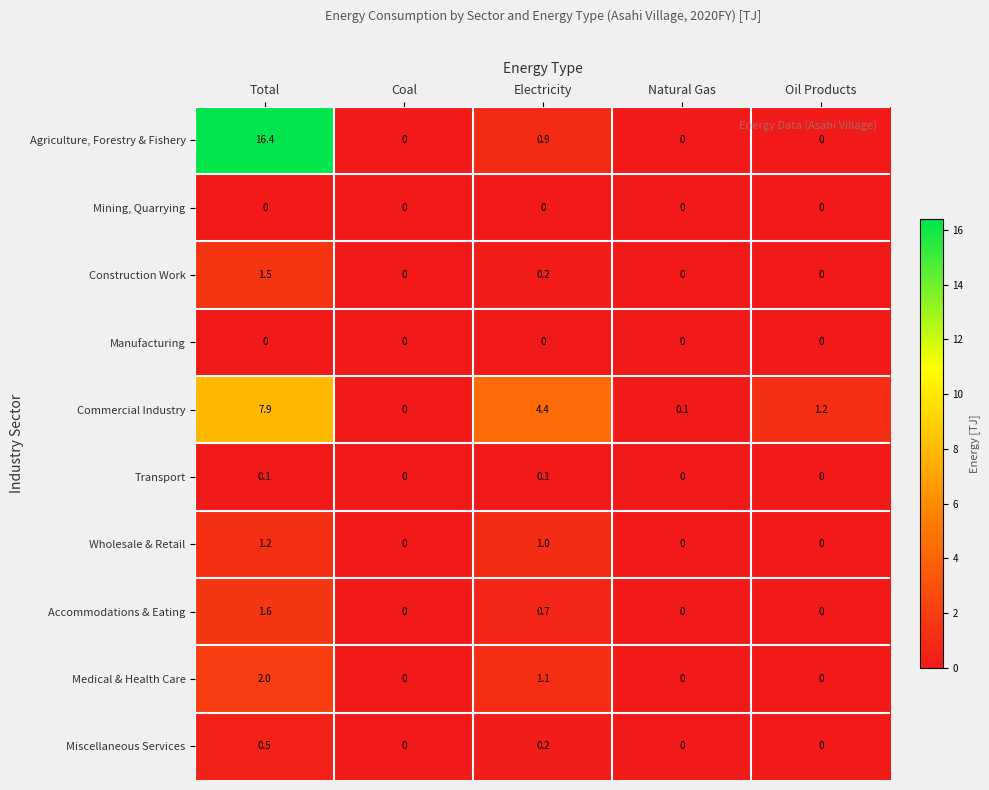

The value of Accommodations & Eating at Coal is 0.0. True or false?

True